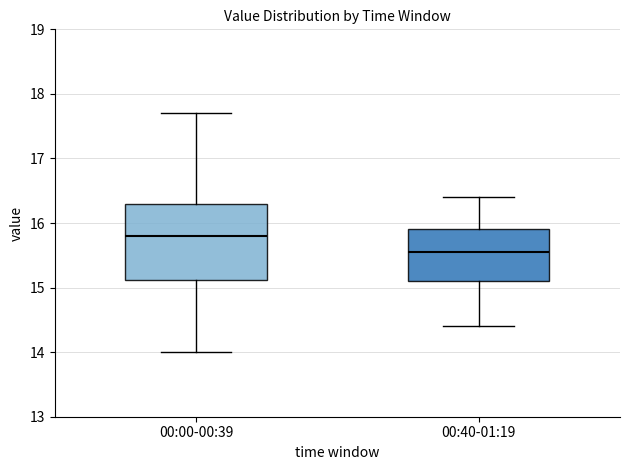

Reading left to right, transcribe this box plot: for each box, give where its median line is, the range the box spans, and where its two whiskers end, as read against the y-axis. The values are not printed on the chart, so give them approximately, as read against the axis.

00:00-00:39: median 15.8, box 15.1 to 16.3, whiskers 14.0 to 17.7
00:40-01:19: median 15.6, box 15.1 to 15.9, whiskers 14.4 to 16.4